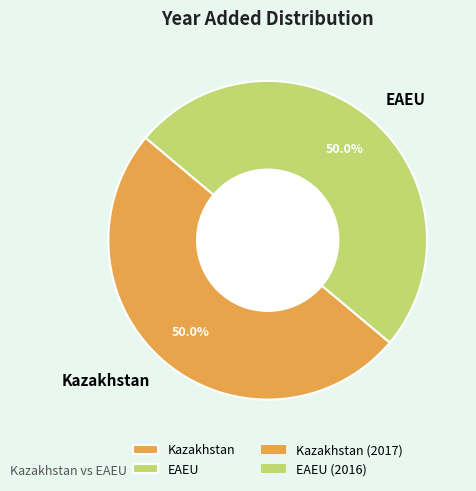

Count the number of slices in the pie.

2